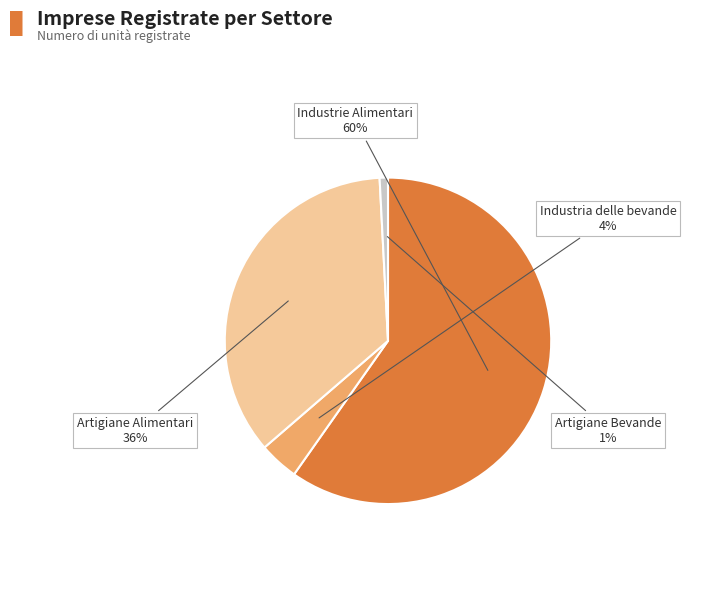

To the nearest percent, what is the average slice percentage?

25%